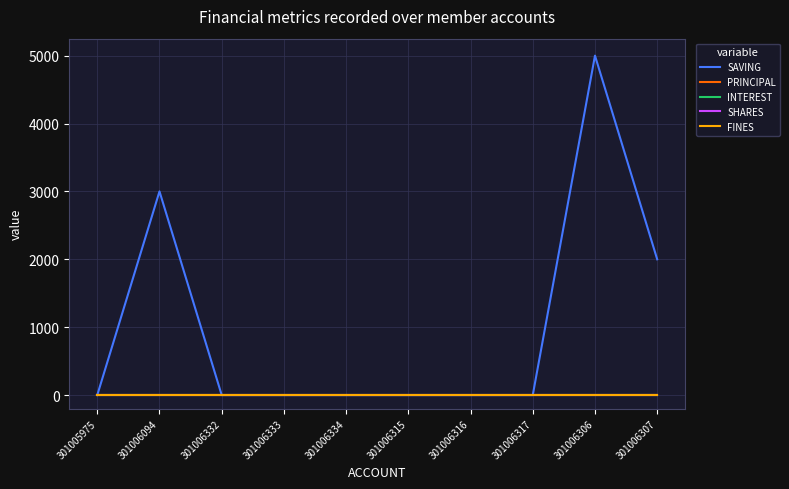

True or false: PRINCIPAL and FINES cross at least once.

False